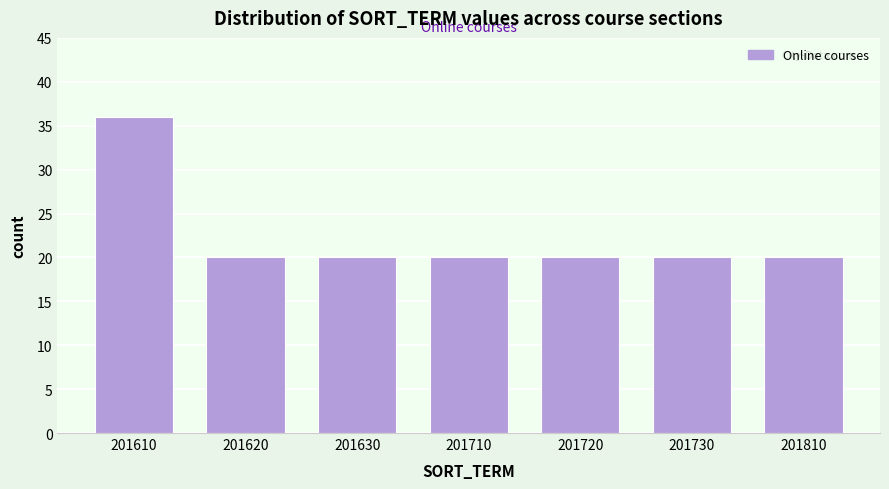

Reading left to right, extract all data points from this chart.

201610=36	201620=20	201630=20	201710=20	201720=20	201730=20	201810=20